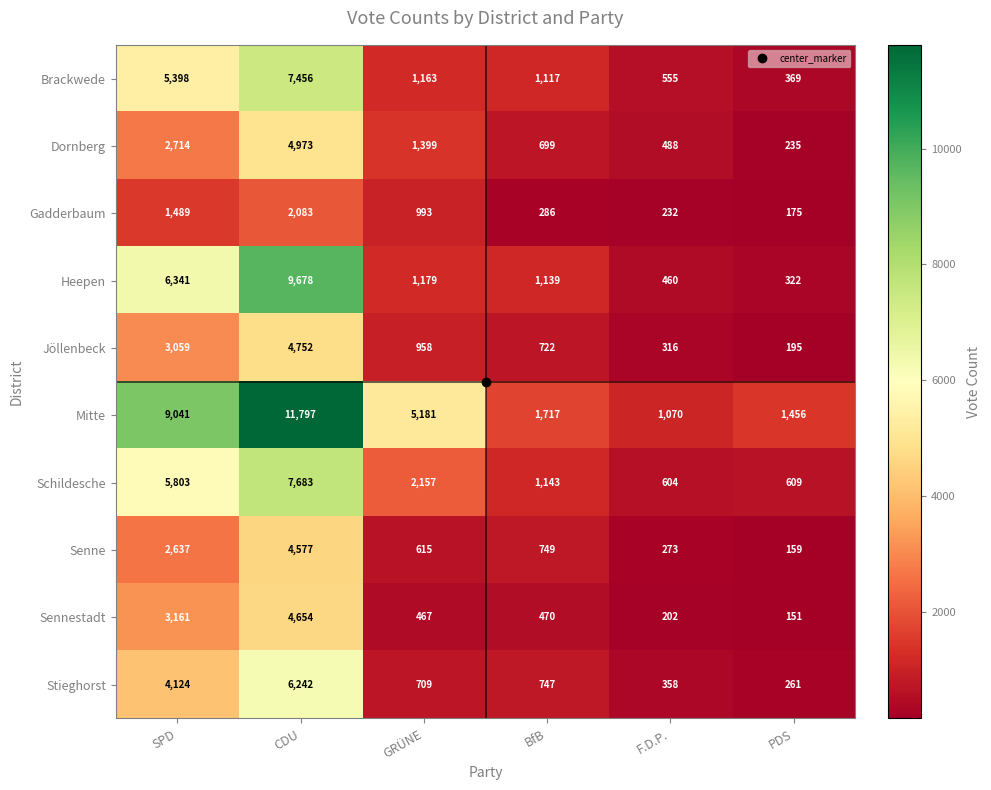

Read the Schildesche value at F.D.P., to the nearest 50.

600